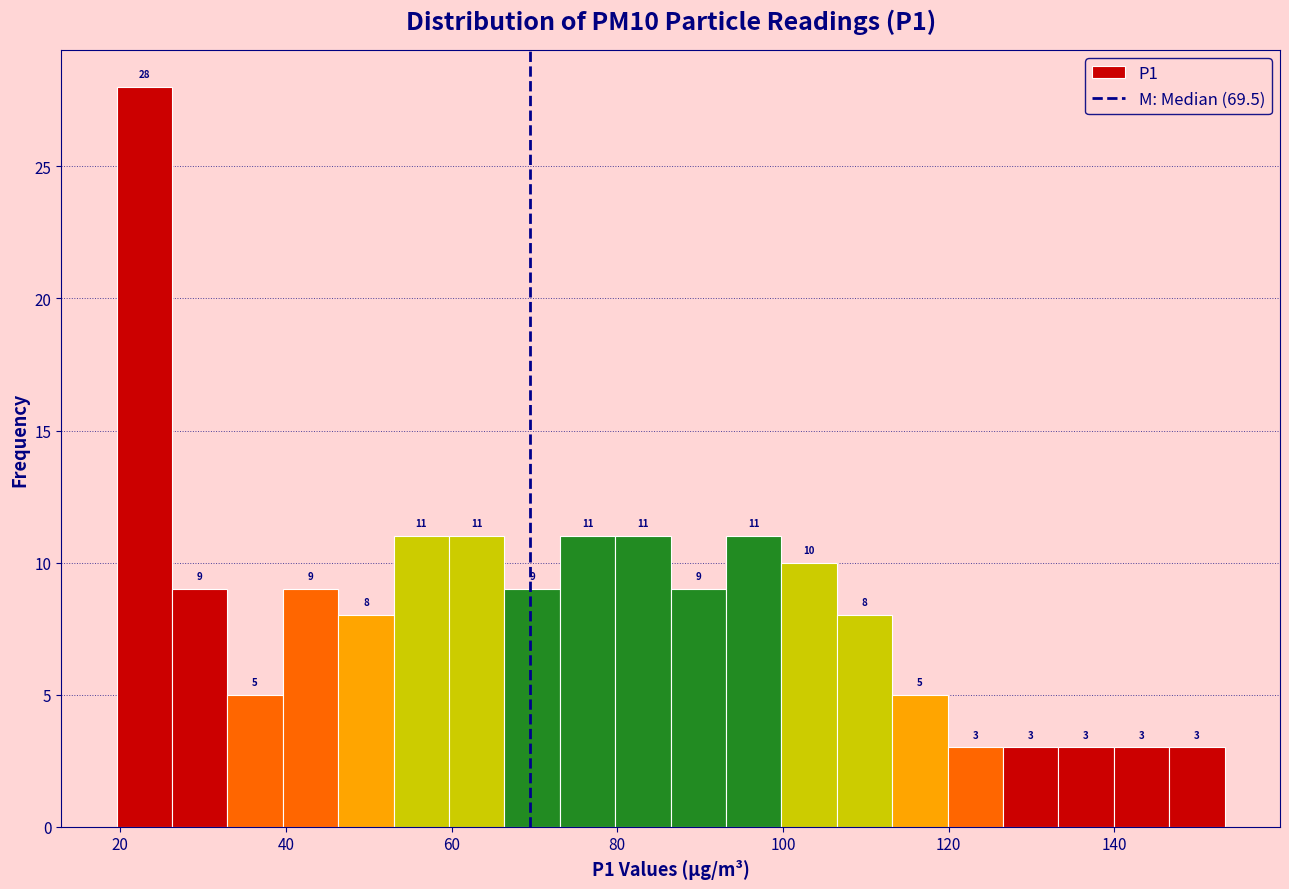

Around what value on the x-axis is the tallest bar? Give the approximate position of its centre, as read against the axis.

22